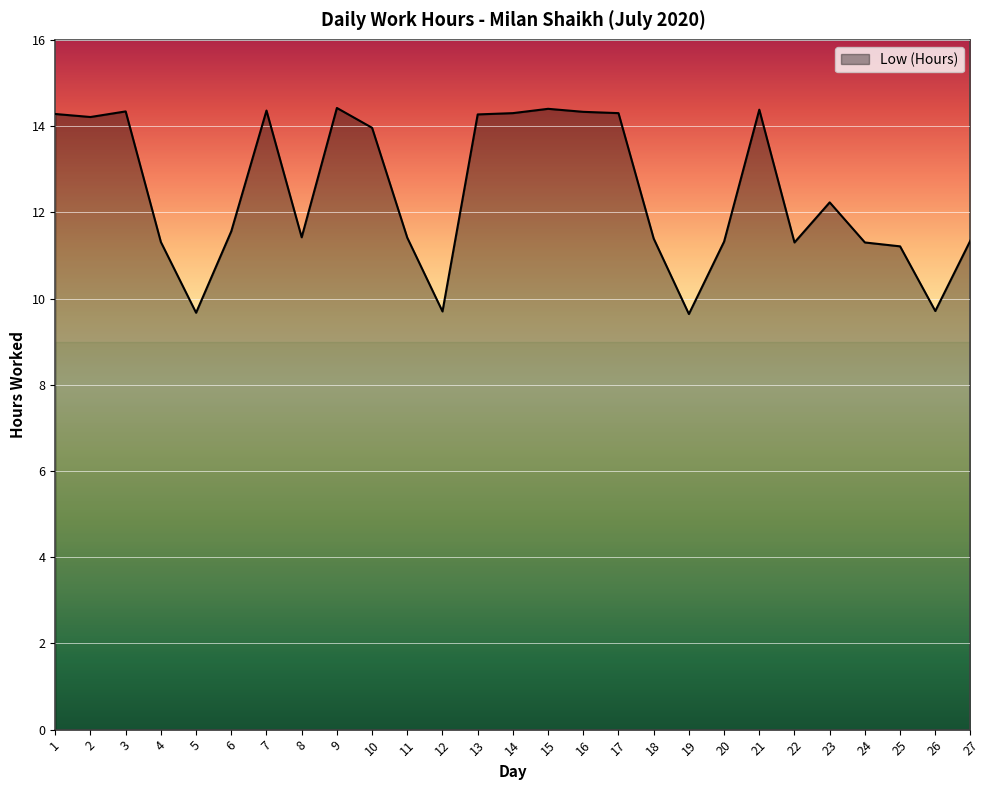

Where is the first local maximum?

3